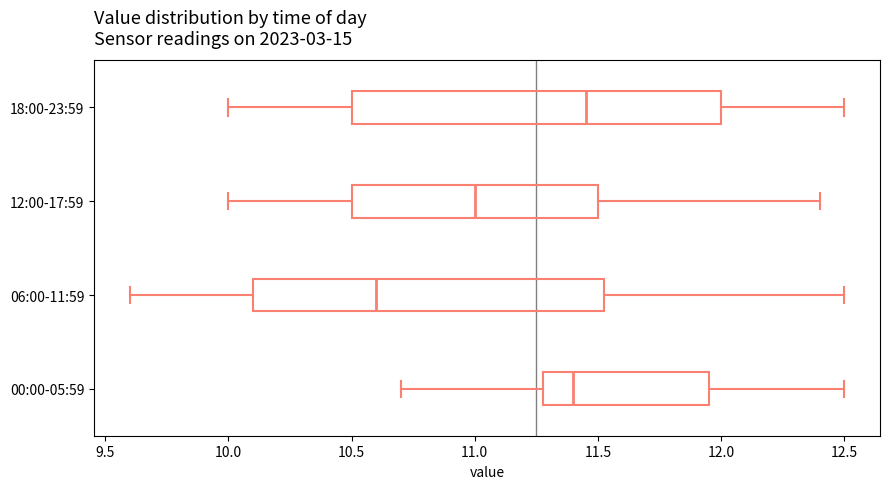

Which box has the furthest to the left median line?

06:00-11:59